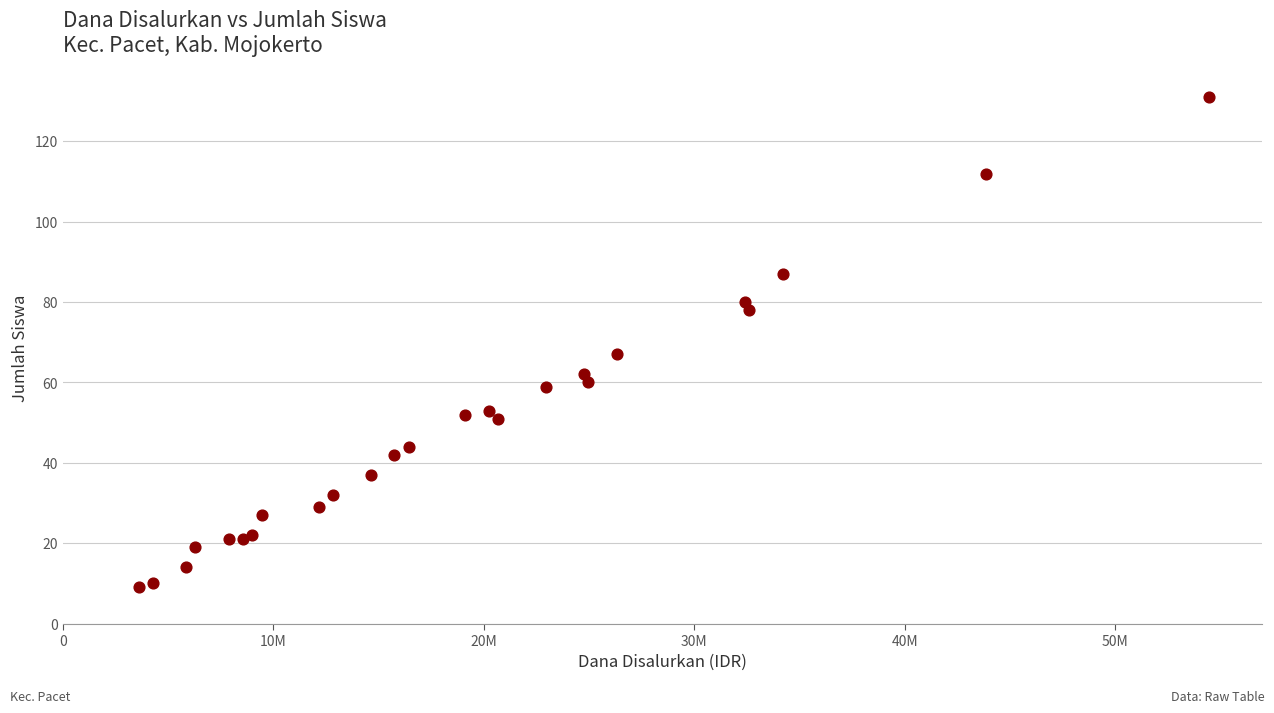

What Y value in the scatter plot is closest to 70?

67